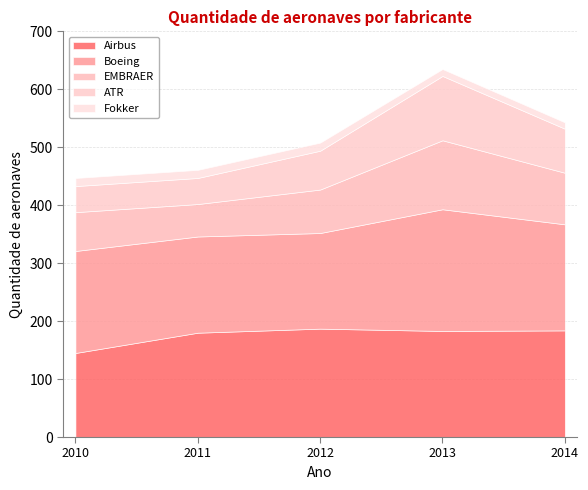

The value of ATR at 2012 is 103. True or false?

False